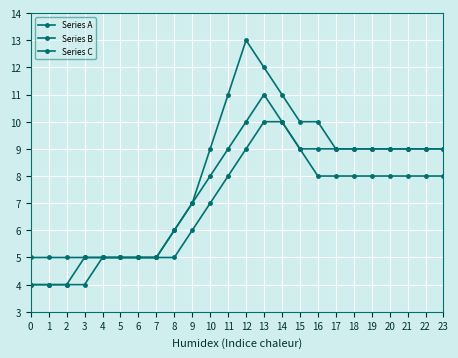

At how many categories does at least one series exceed 4?

24